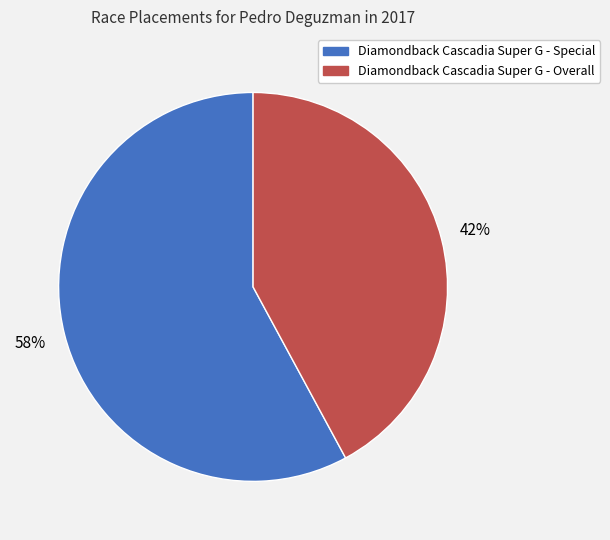

Which category has the smallest portion of the pie?

Diamondback Cascadia Super G - Overall